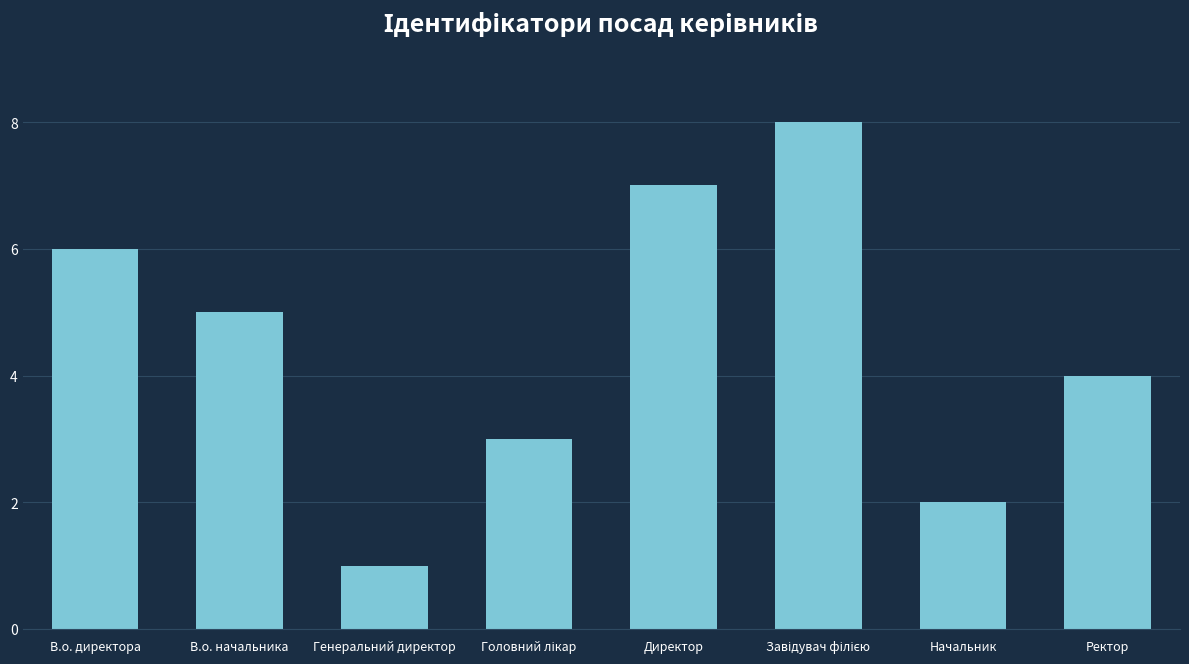

What is the label of the 8th bar from the left?

Ректор